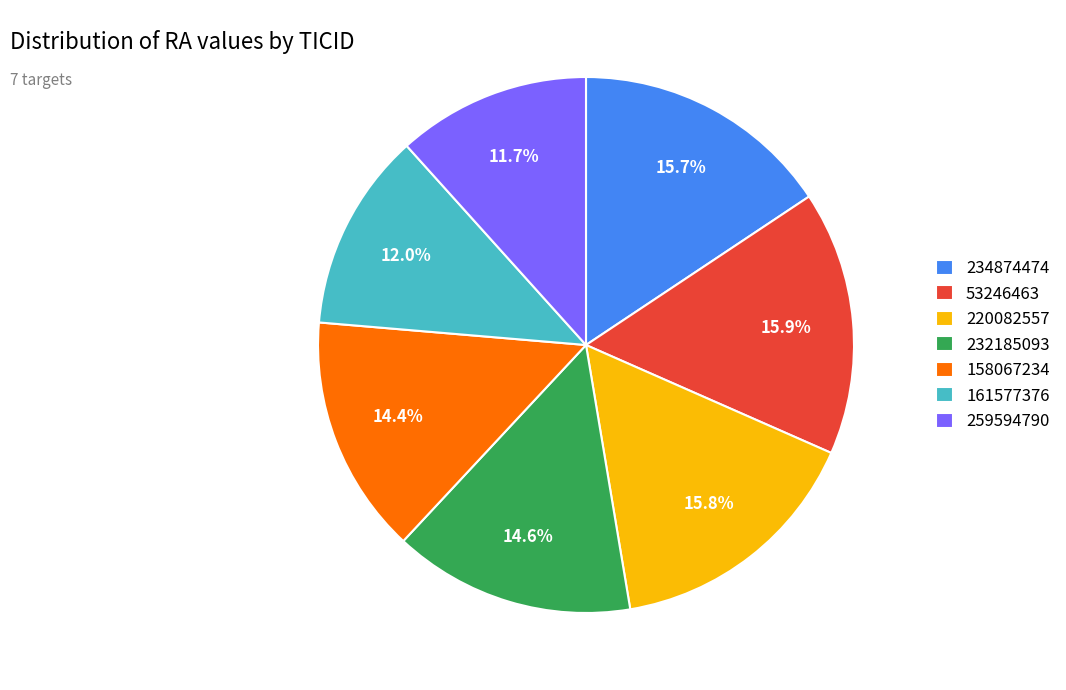

Is 232185093 the majority of the pie?

No